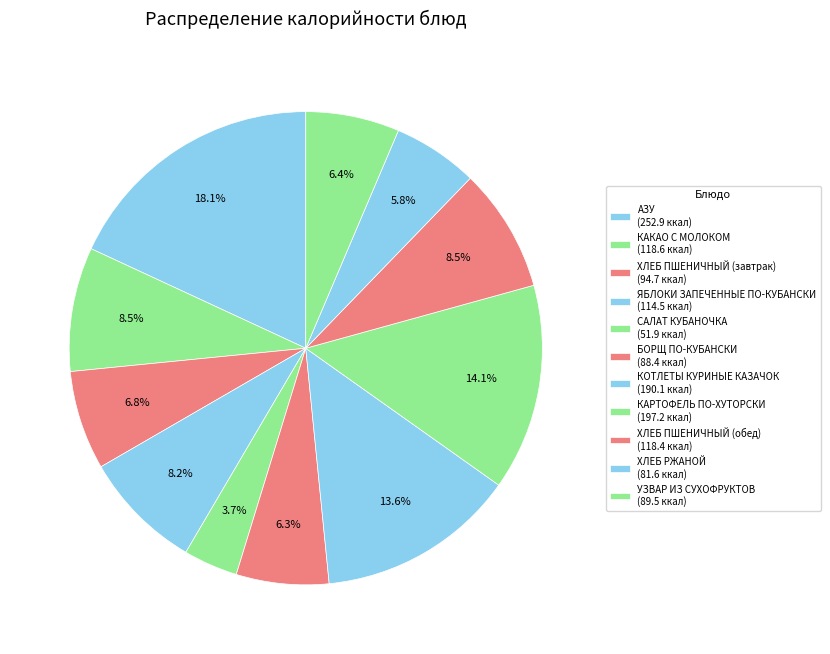

To the nearest percent, what percentage of the pie is ХЛЕБ ПШЕНИЧНЫЙ (обед)?

8%